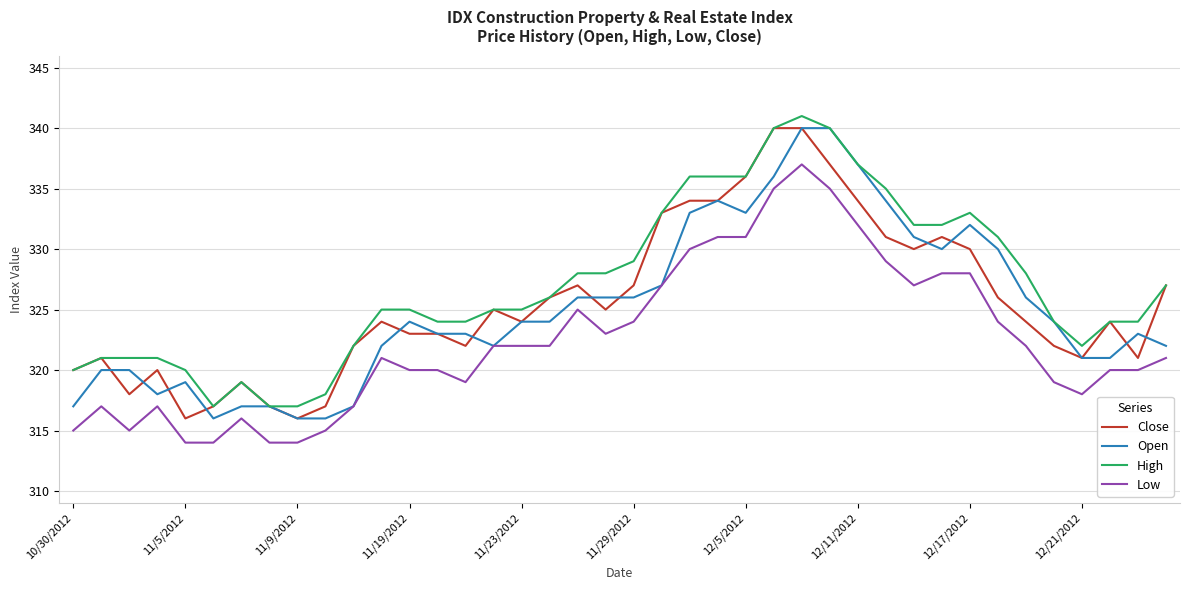

True or false: Close and Low intersect in this chart.

False